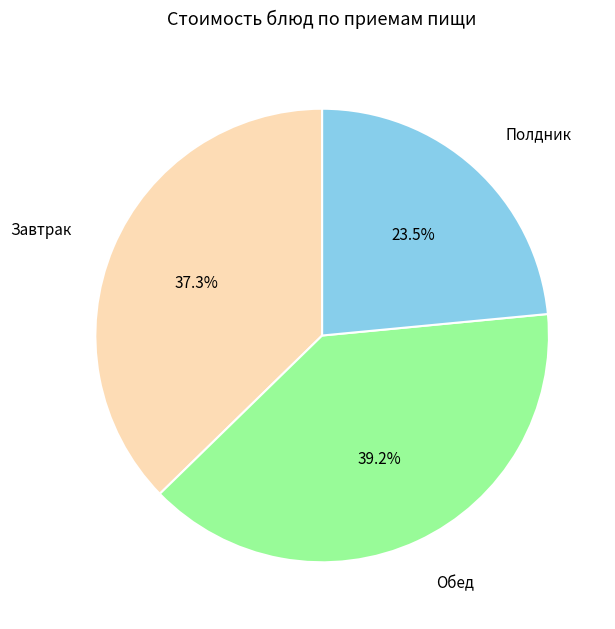

Is there a majority slice in this chart?

No